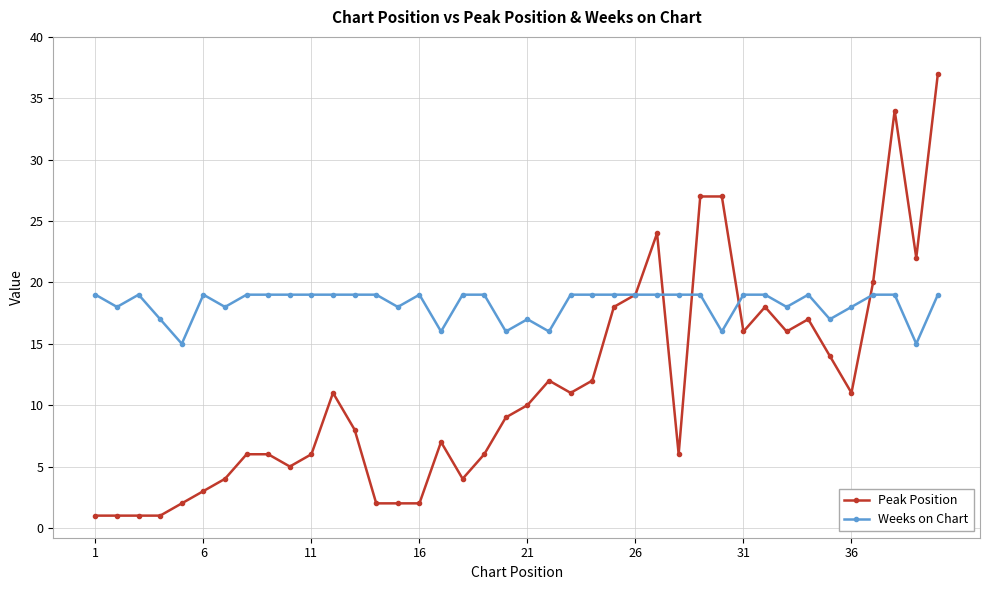

What is the value of the Peak Position point at the 28th from the left?

6